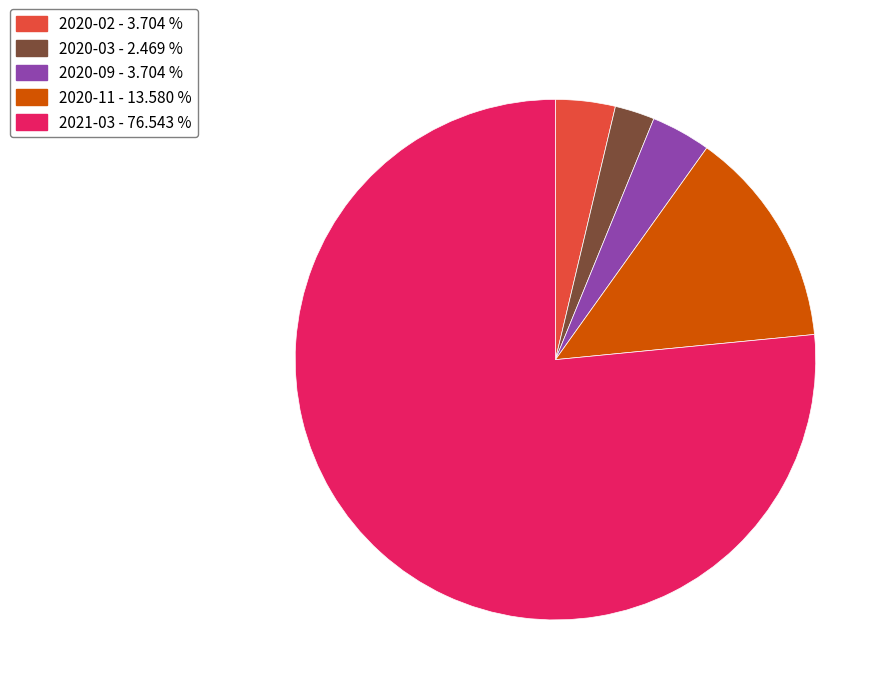

Which category accounts for the majority?

2021-03 - 76.543 %